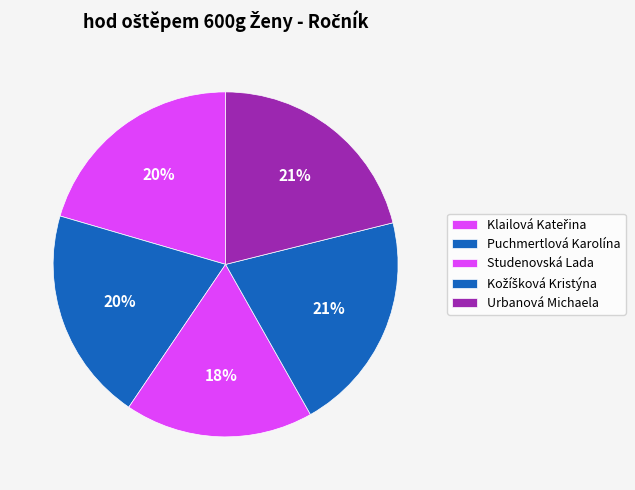

What percentage is the Urbanová Michaela slice, to the nearest percent?

21%